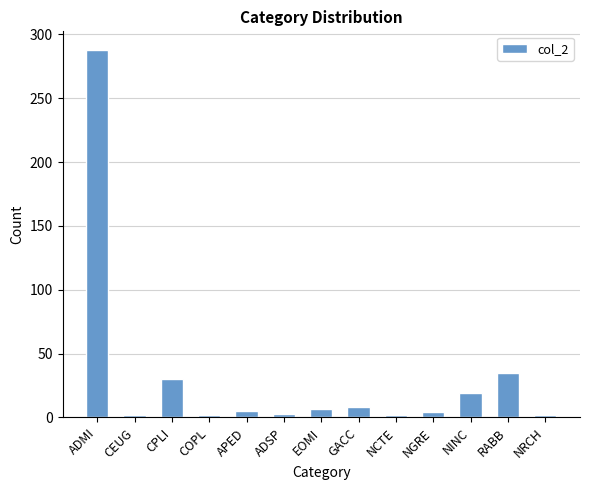

The value at CPLI is 30. True or false?

True